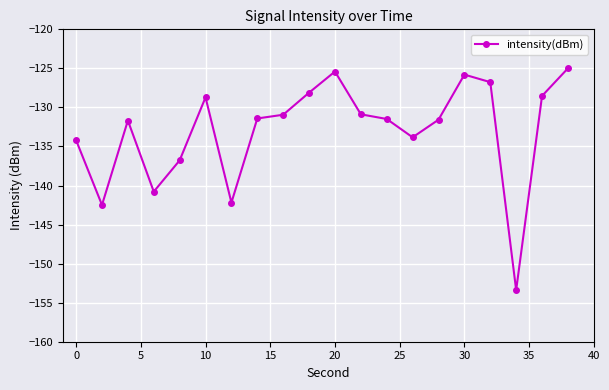

What is the average value?

-133.0